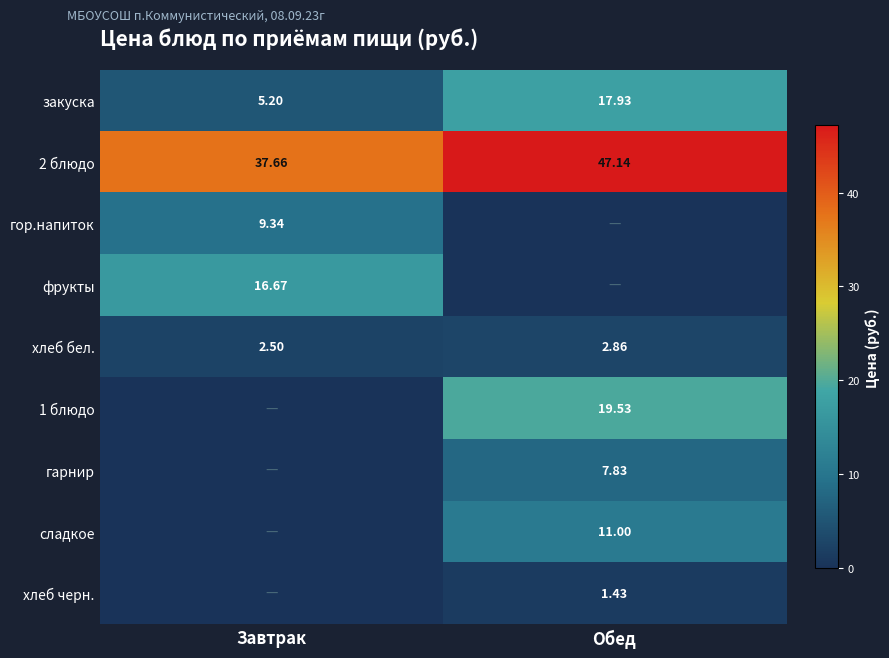

Is it true that сладкое equals 11.0 at Обед?

True